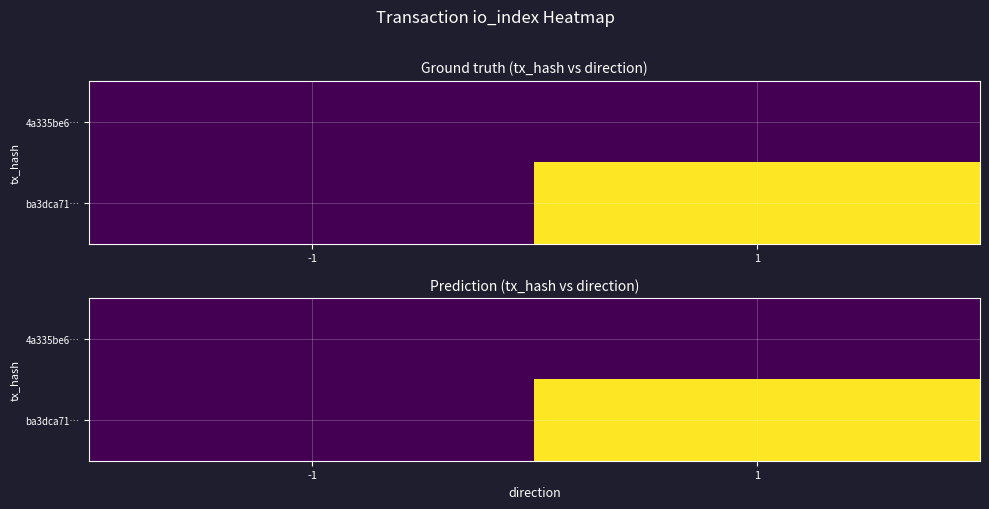

Is the value of 4a335be6… at 1 greater than the value of ba3dca71… at 1?

No